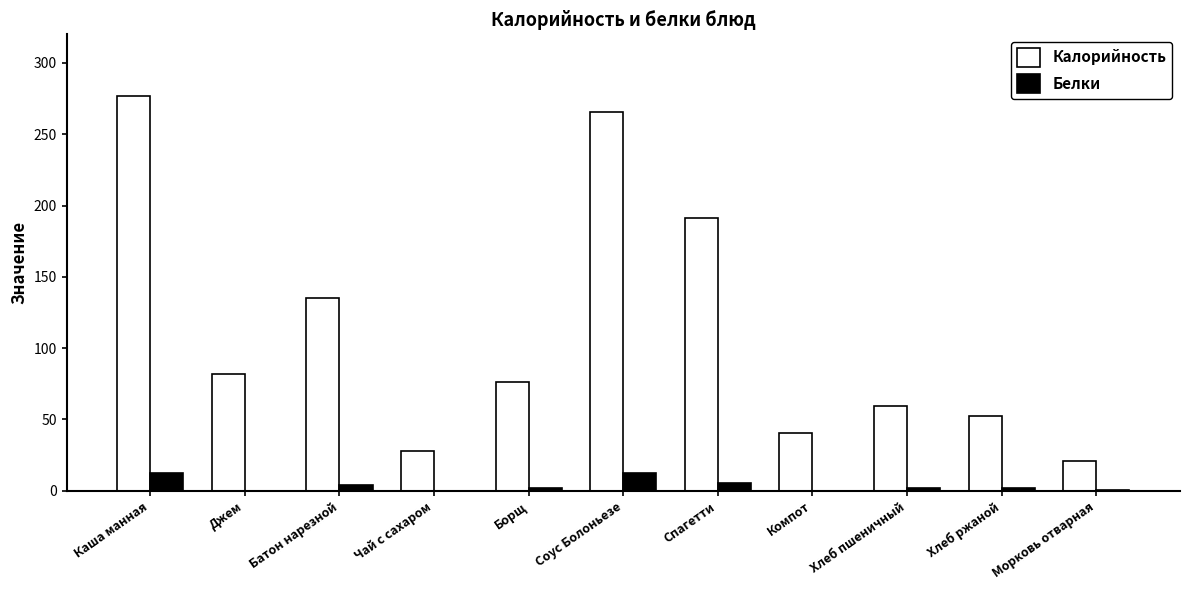

The Калорийность series shows 467.1 at Каша манная. True or false?

False